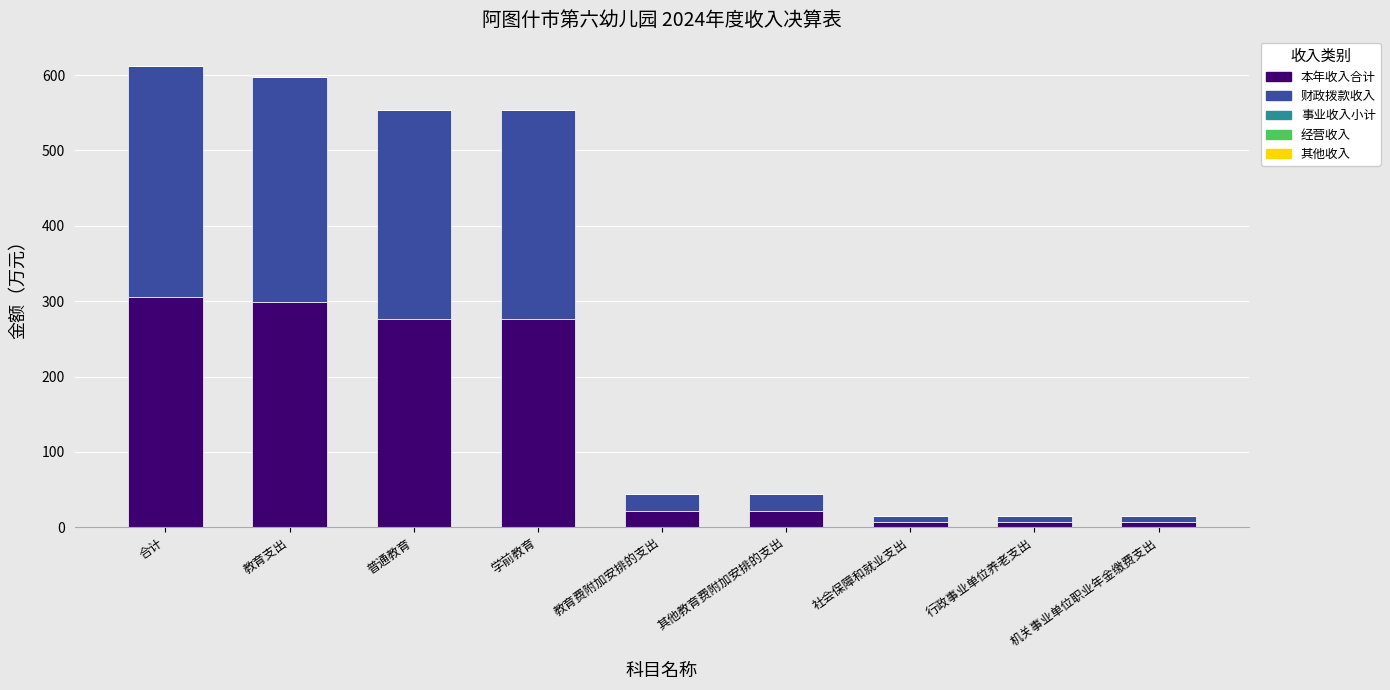

Are the bars grouped side by side (vs. stacked)?

No